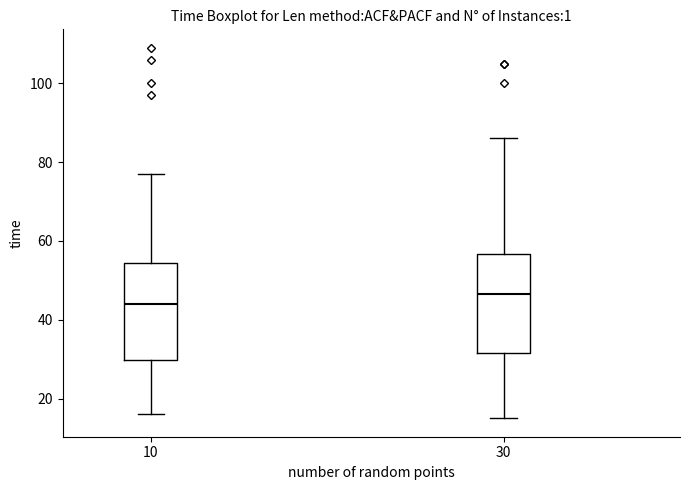

Reading left to right, read every box against the y-axis: the position of its median line, the range the box covers, and the ends of its whiskers. The values are not printed on the chart, so give them approximately, as read against the axis.

10: median 44, box 30 to 54, whiskers 16 to 78
30: median 46, box 32 to 56, whiskers 16 to 86